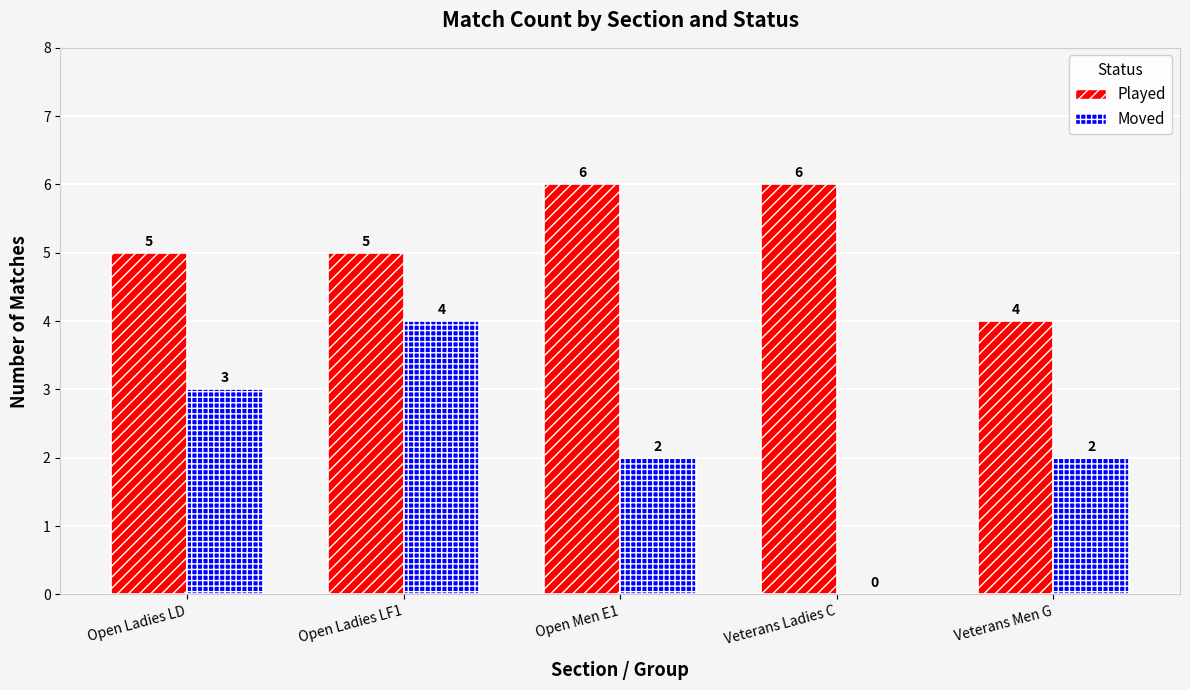

What is the average value of the Played series?

5